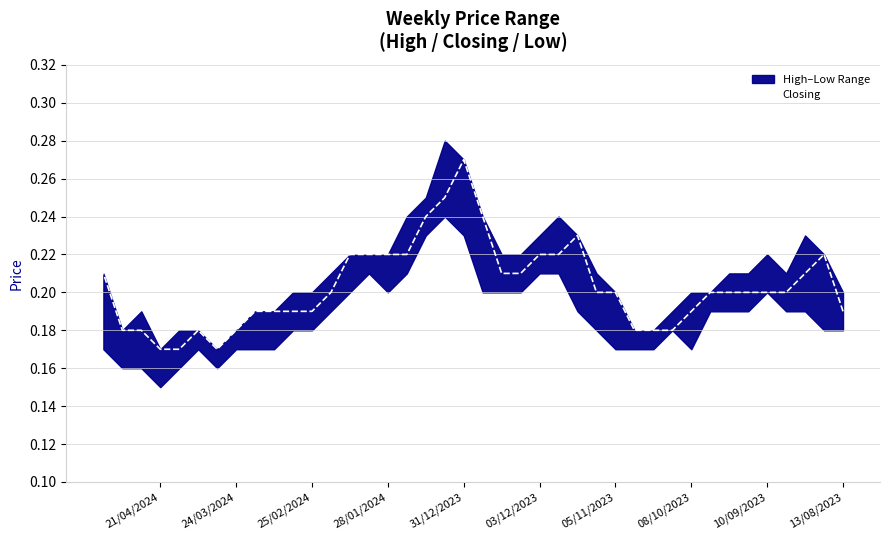

What is the average value?

0.2